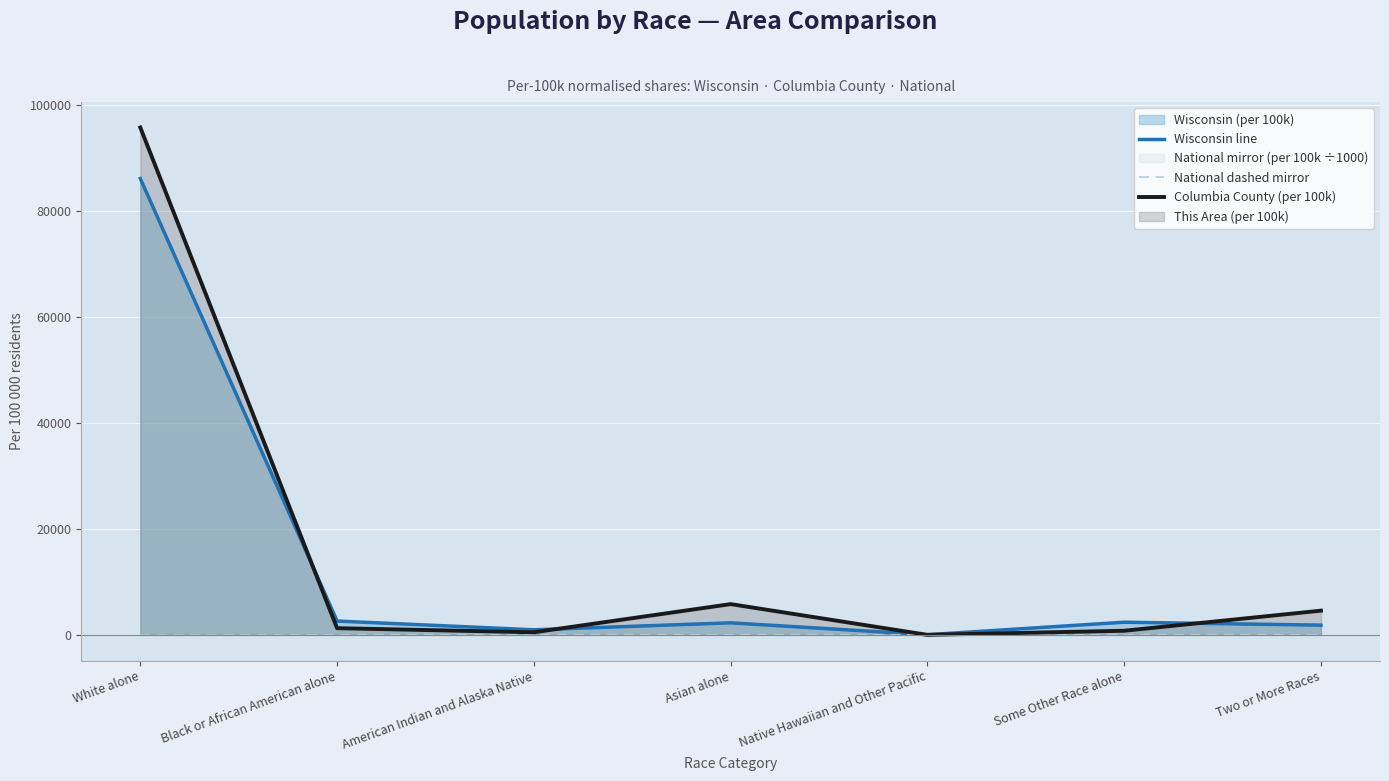

Is it true that Wisconsin line equals 154698.7 at White alone?

False